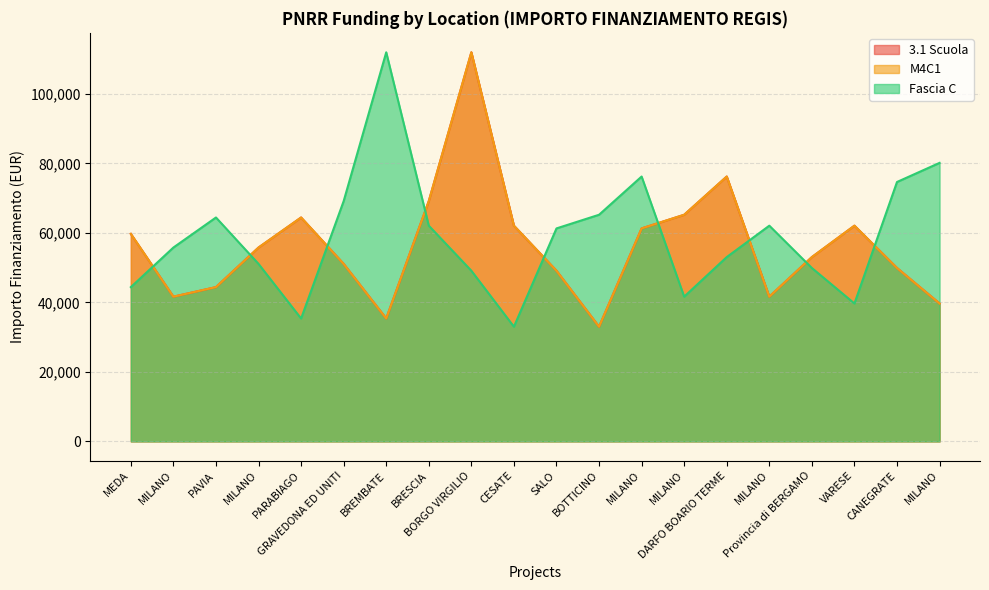

What is the highest value of the Fascia C series?

111949.1